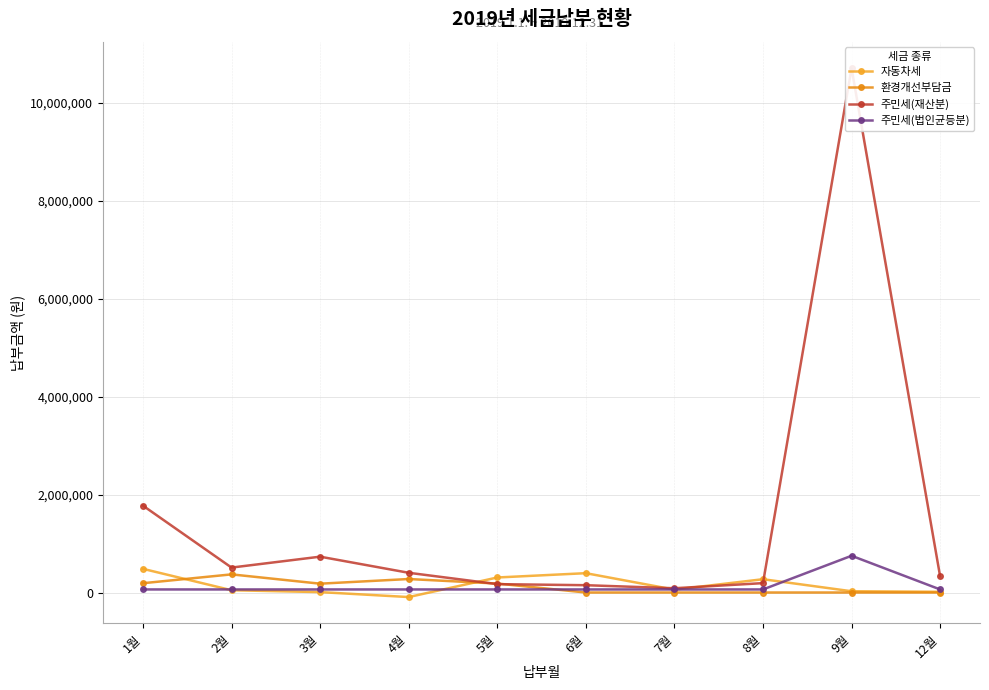

What are all the series names shown in the legend?

자동차세, 환경개선부담금, 주민세(재산분), 주민세(법인균등분)